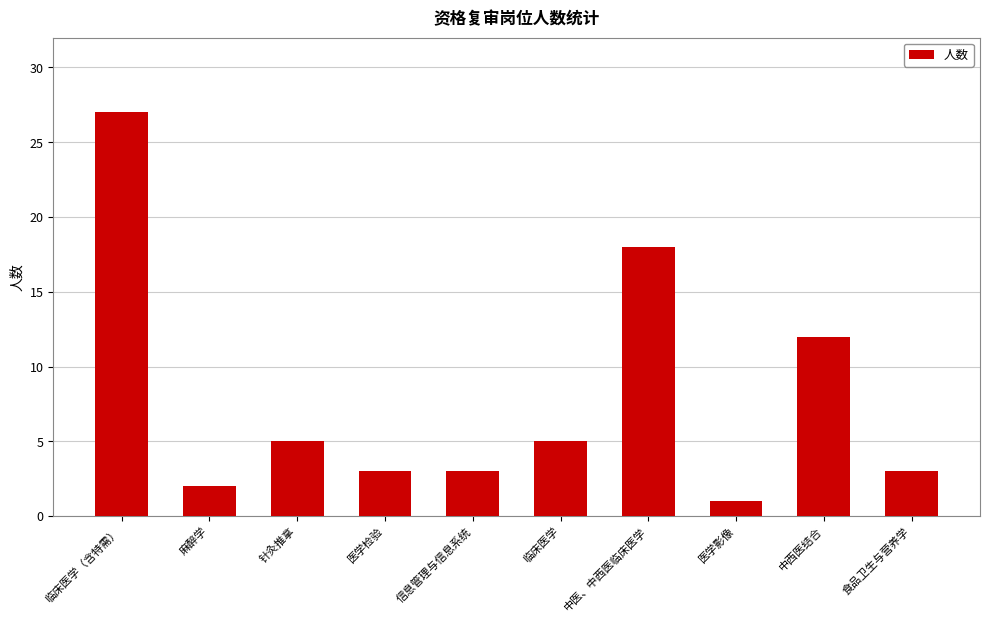

Reading right to left, what are all the values shown in this chart?

3	12	1	18	5	3	3	5	2	27